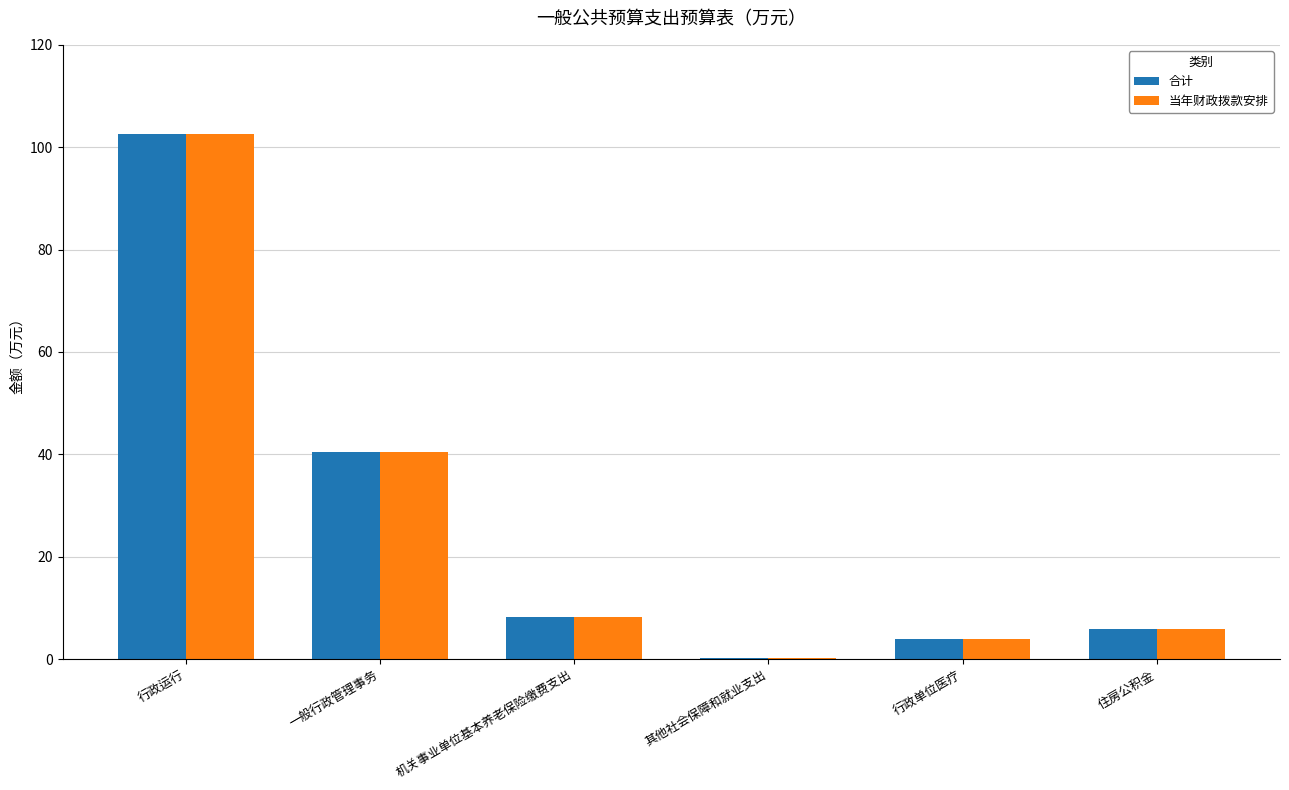

What are all the series names shown in the legend?

合计, 当年财政拨款安排